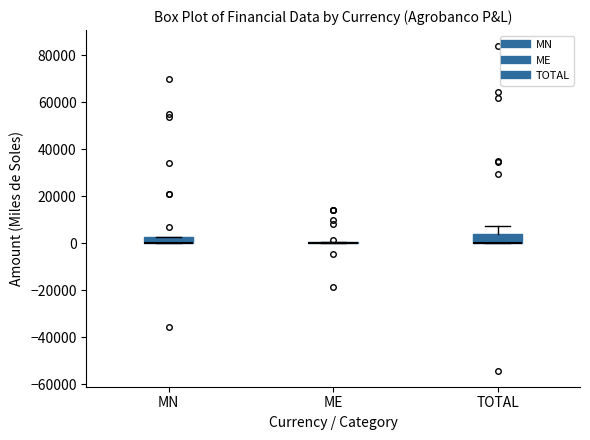

Where is the lower edge of the box for MN on the y-axis? The values are not printed on the chart, so give them approximately, as read against the axis.

0